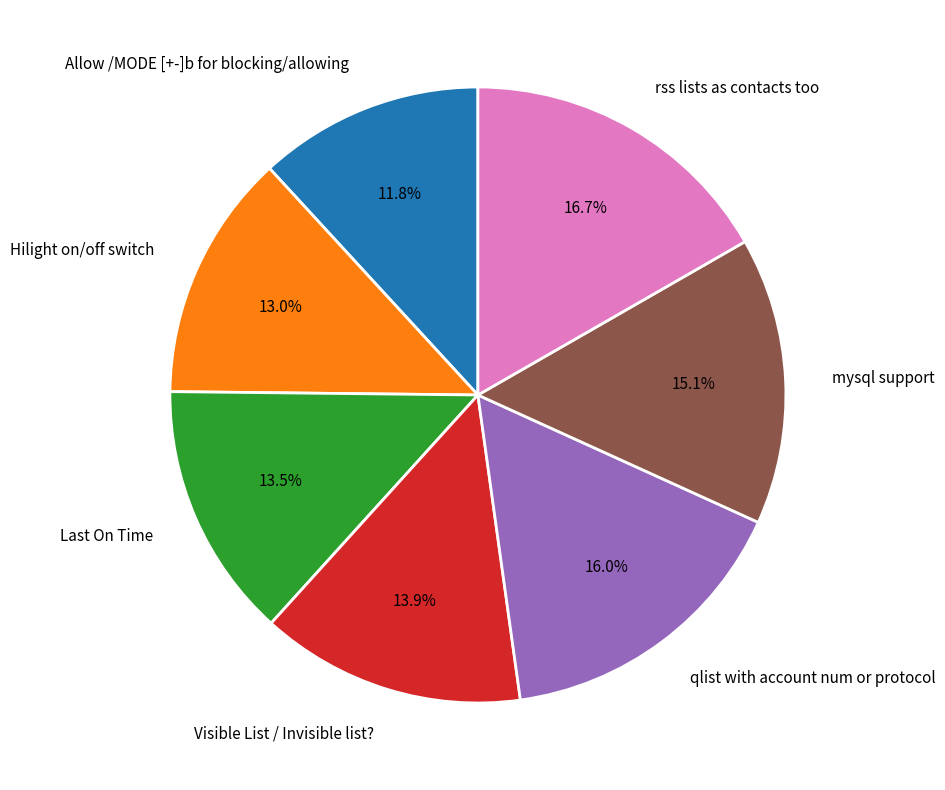

How many segments does this pie chart have?

7